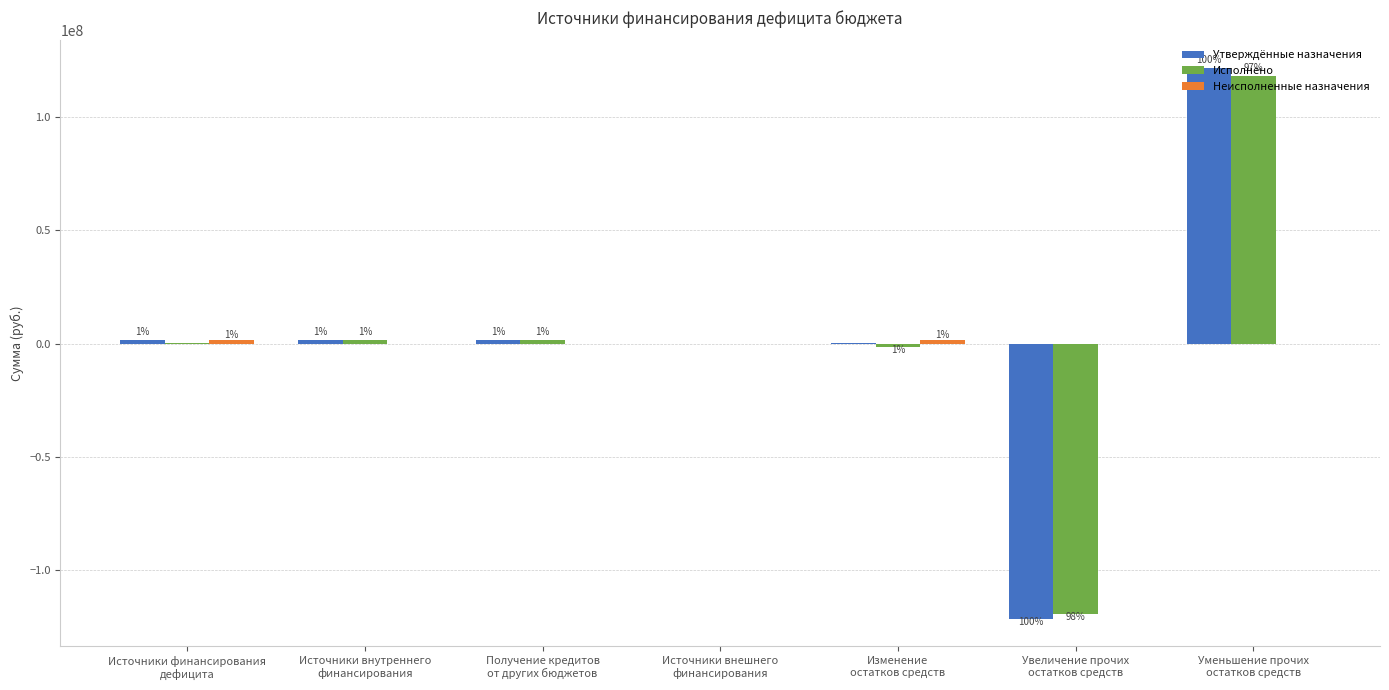

How many groups of bars are there?

7